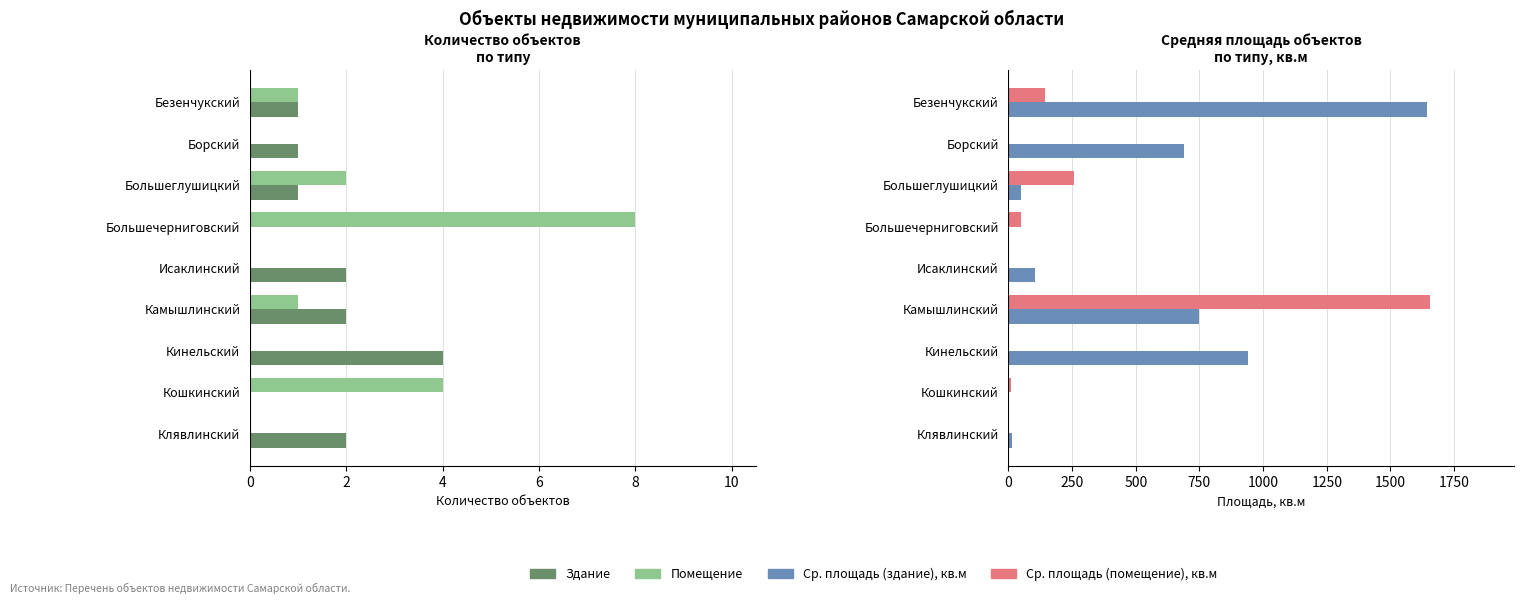

What is the highest value of the Средняя площадь (помещение), кв.м series?

1654.3